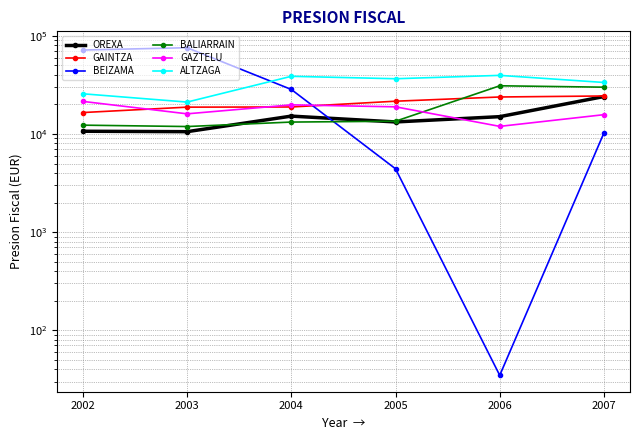

What are all the series names shown in the legend?

OREXA, GAINTZA, BEIZAMA, BALIARRAIN, GAZTELU, ALTZAGA